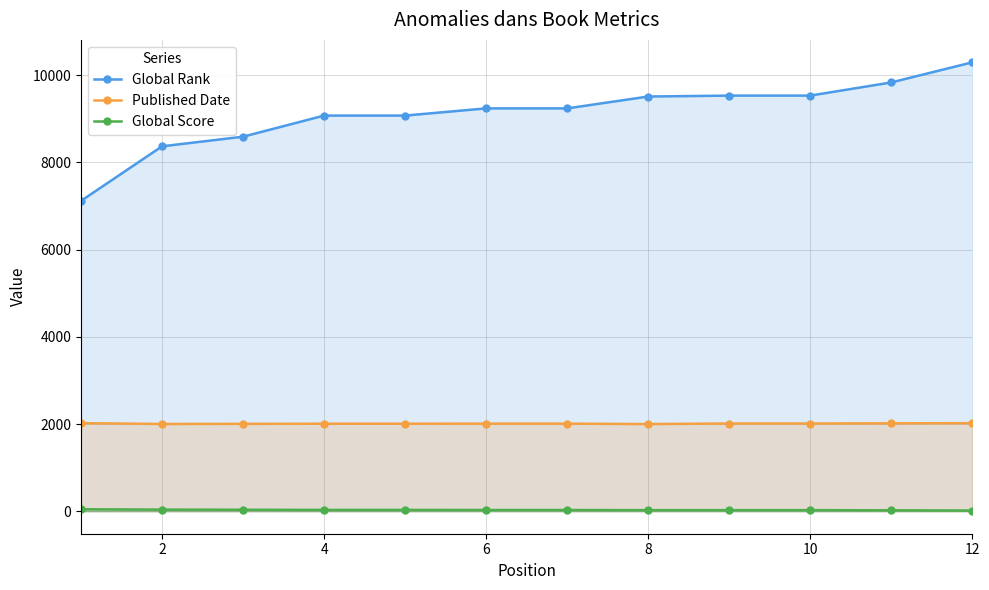

Which series has the largest range (max minus min)?

Global Rank